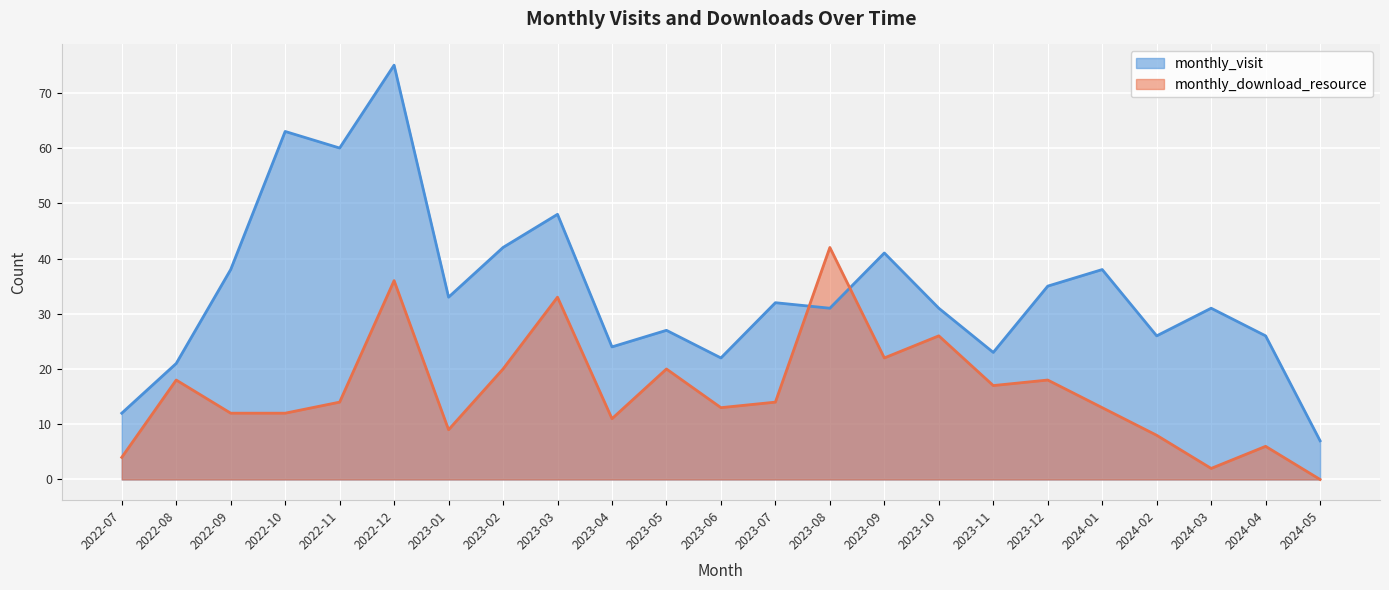

Which series has the largest total across all categories?

monthly_visit